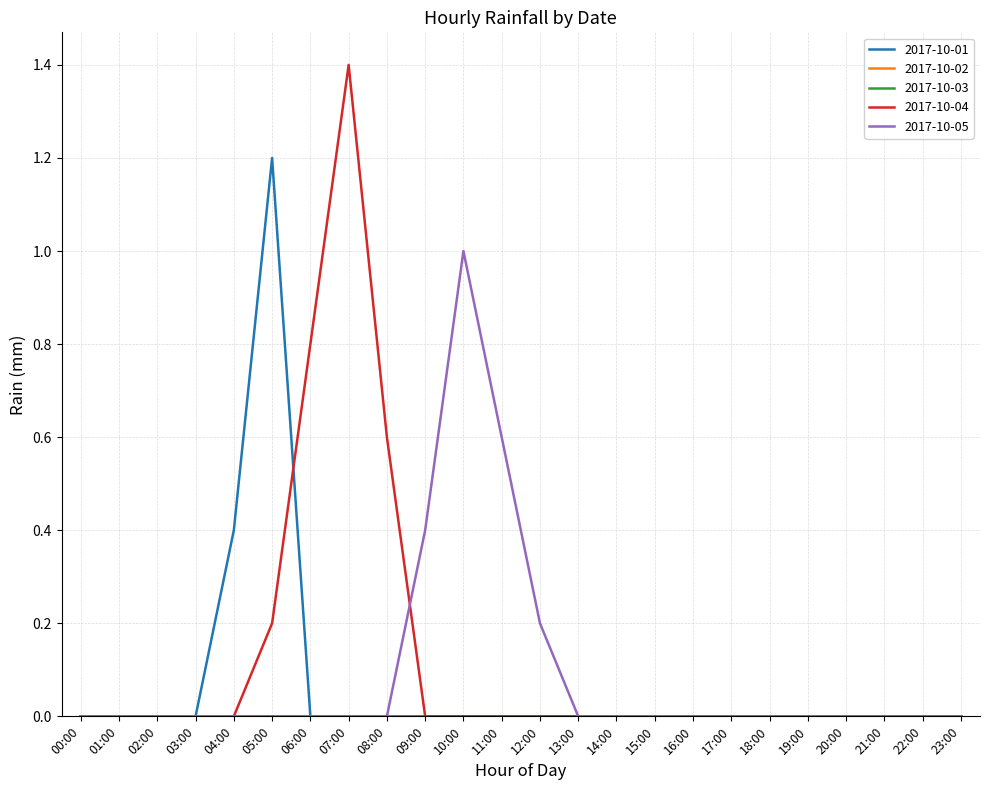

At which label does 2017-10-01 reach its minimum?

00:00